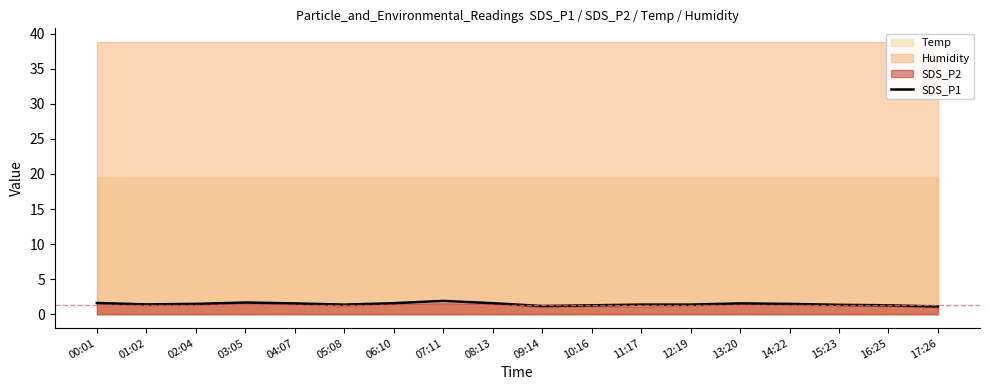

Rank the categories by value from highest to lowest.

07:11, 03:05, 00:01, 06:10, 08:13, 04:07, 13:20, 02:04, 14:22, 01:02, 05:08, 11:17, 12:19, 15:23, 10:16, 16:25, 09:14, 17:26